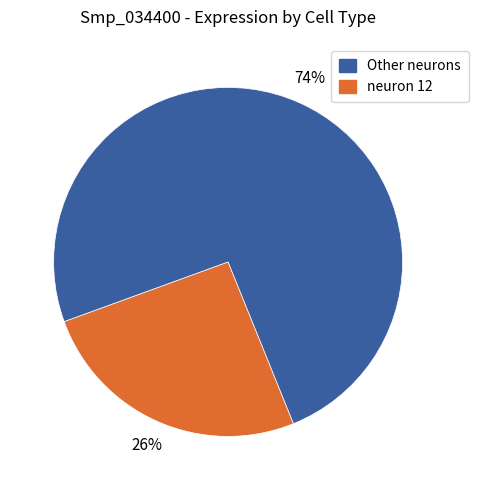

Is there a majority slice in this chart?

Yes